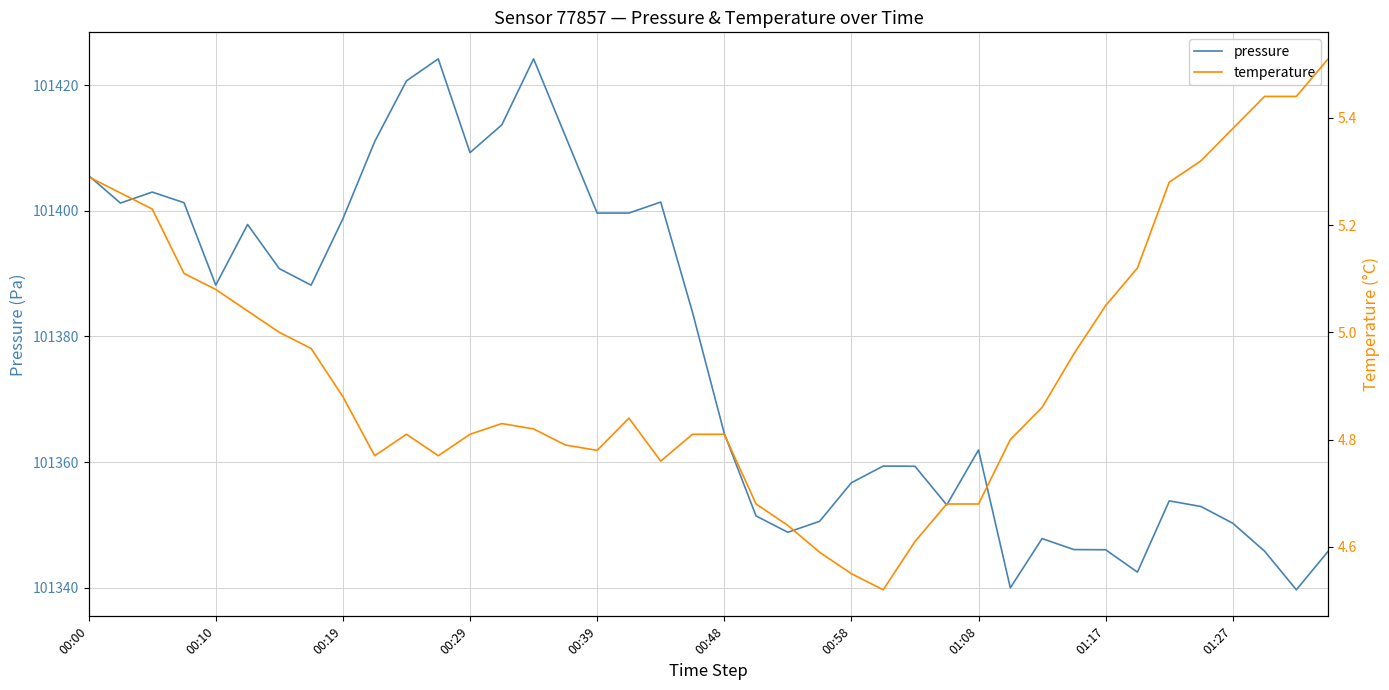

What is the difference between the maximum and minimum values in the temperature series?

1.0